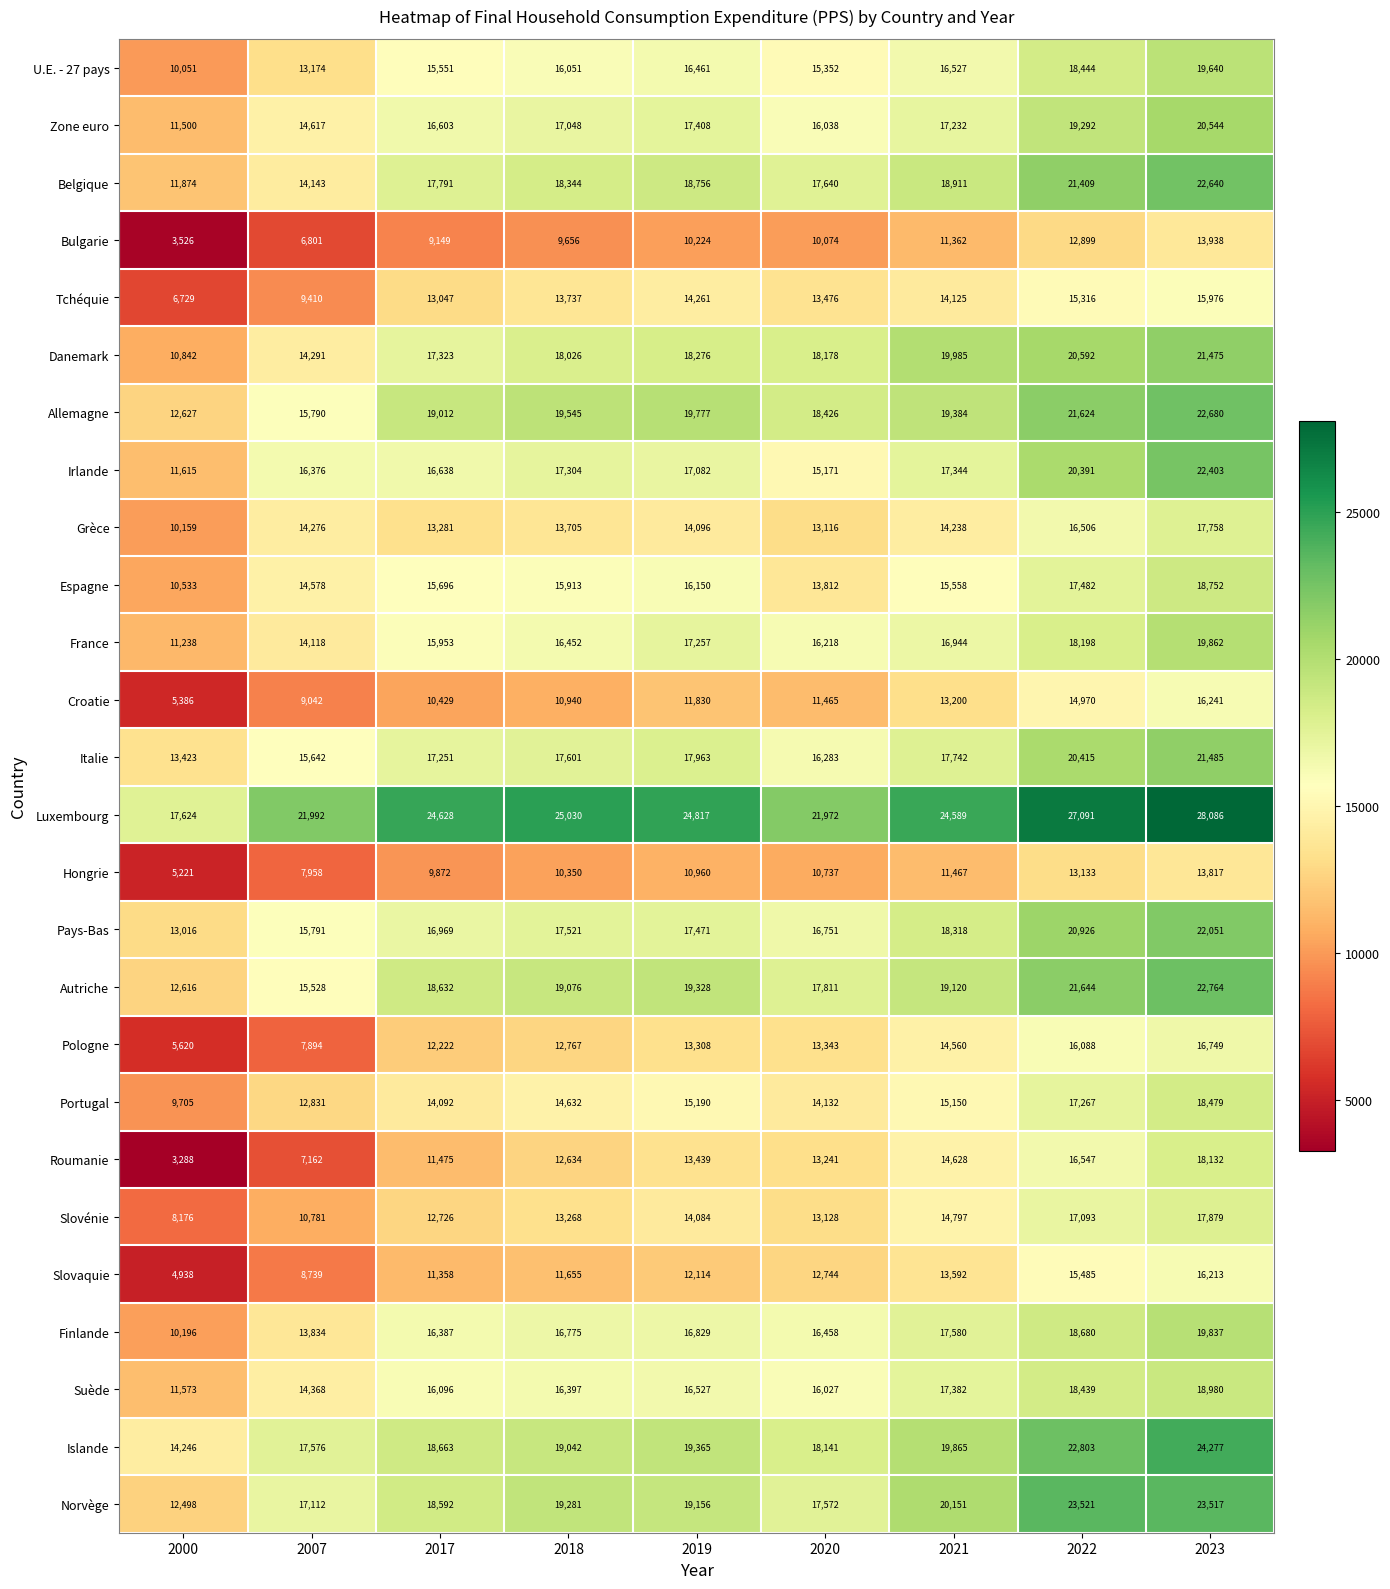

What is the total value across all series at 2023?

514175